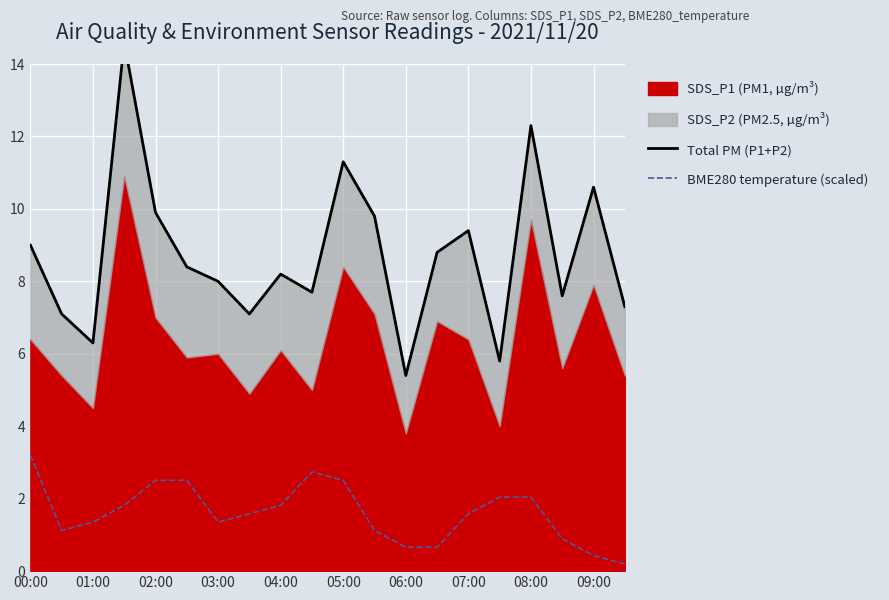

What is the sum of all BME280 temperature (scaled) values?

32.2